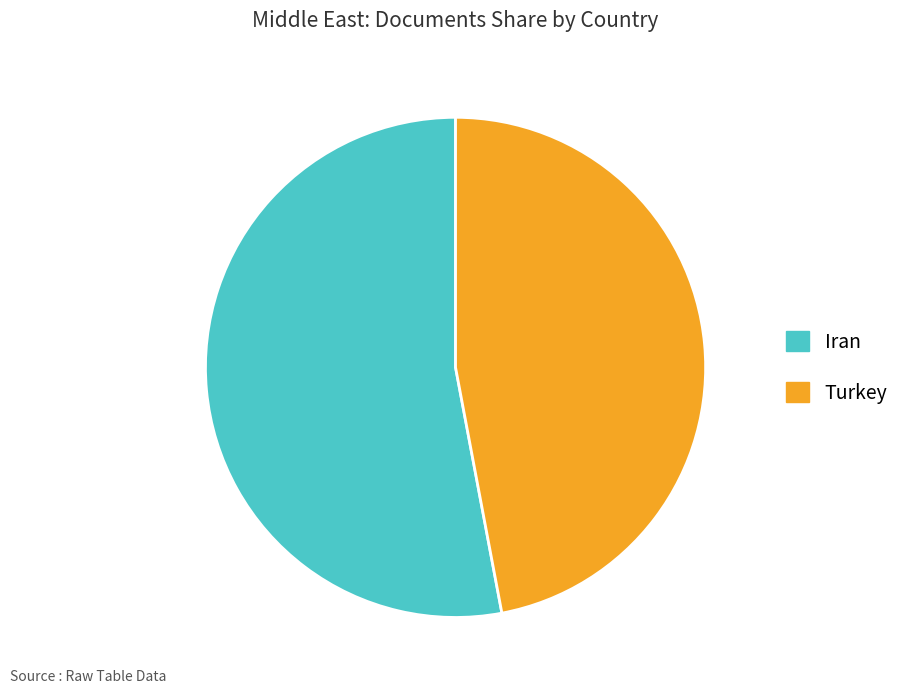

True or false: Turkey accounts for 38% of the total.

False